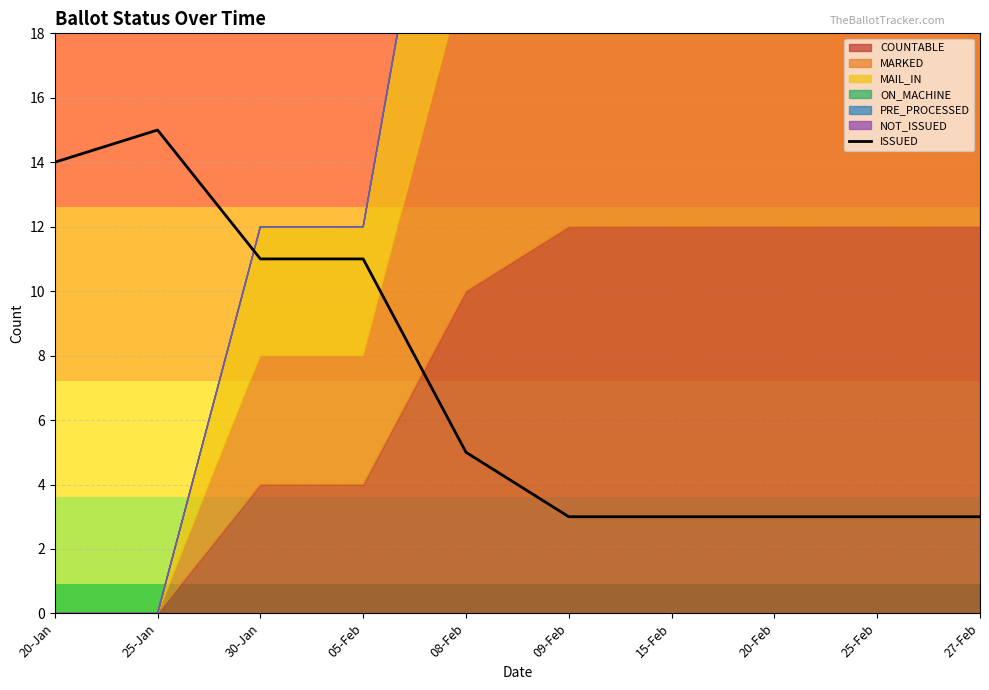

Read the value at 20-Feb.

3